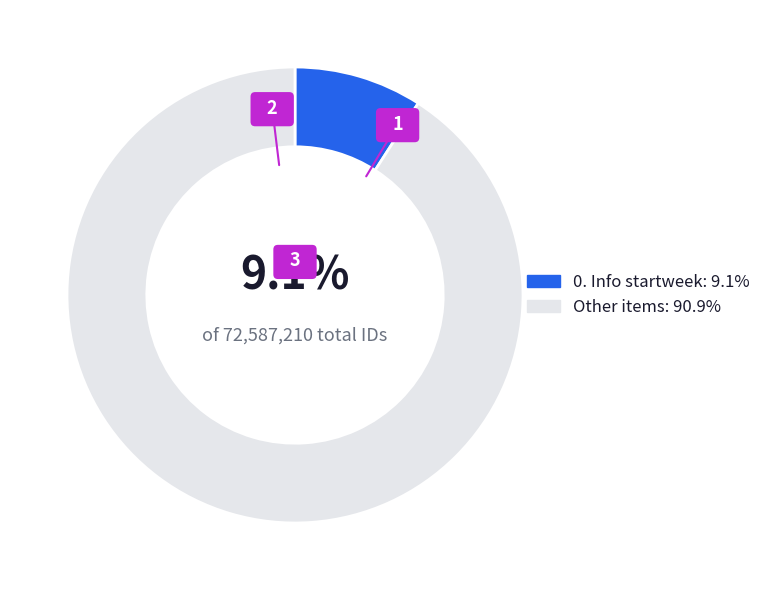

Does 2c. Reflective journal represent more than half of the total?

No